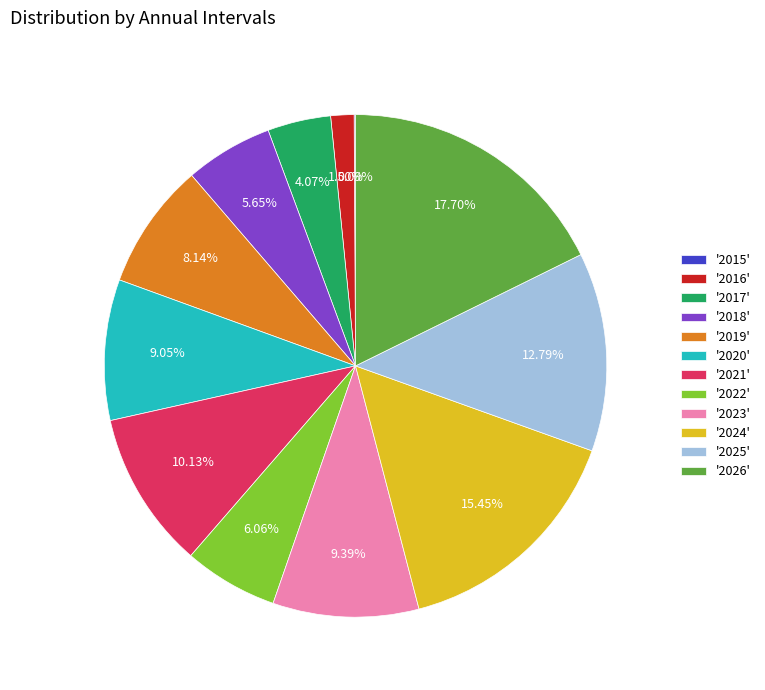

Is the sum of '2022' and '2017' greater than half?

No